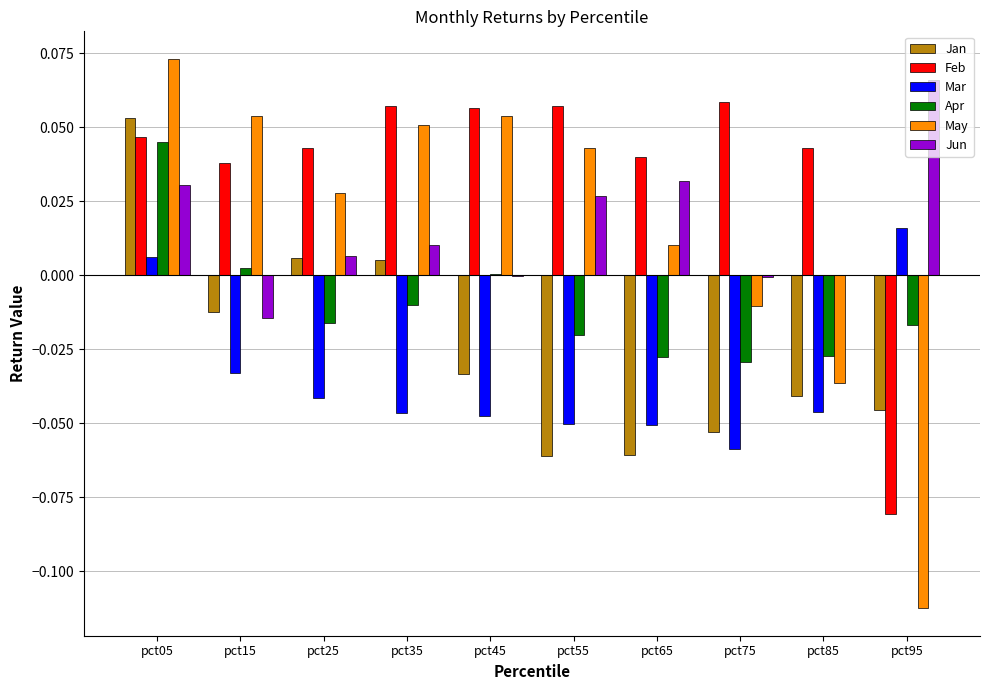

Between pct35 and pct55, which series saw the biggest shift?

Jan